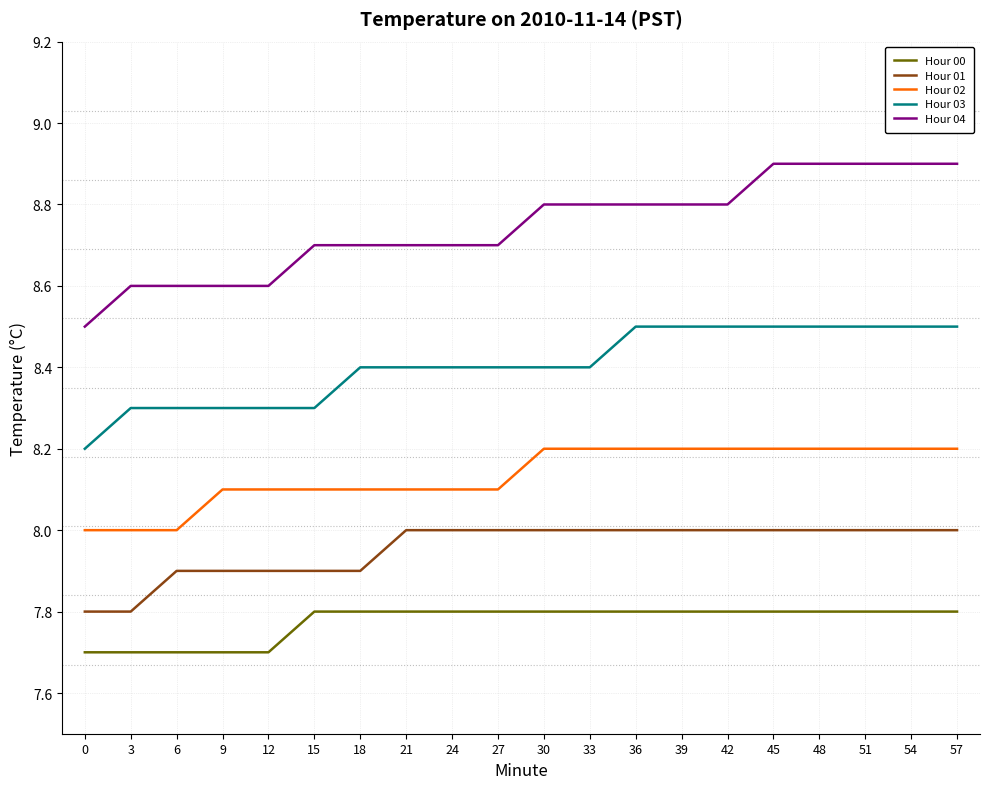

What is the difference between the highest and lowest values at 0?

0.8